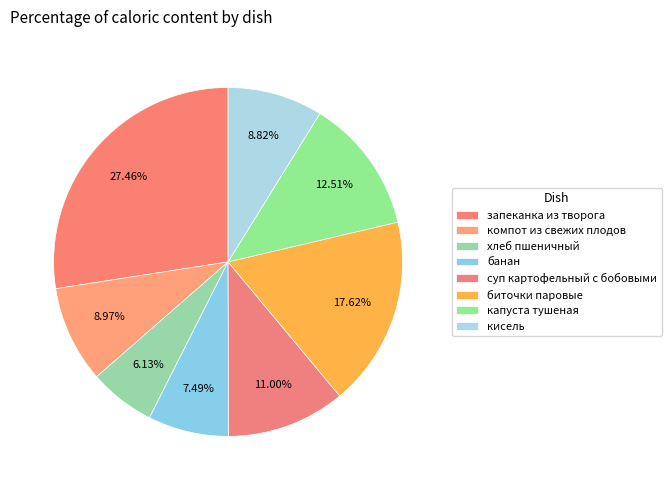

How many segments does this pie chart have?

8